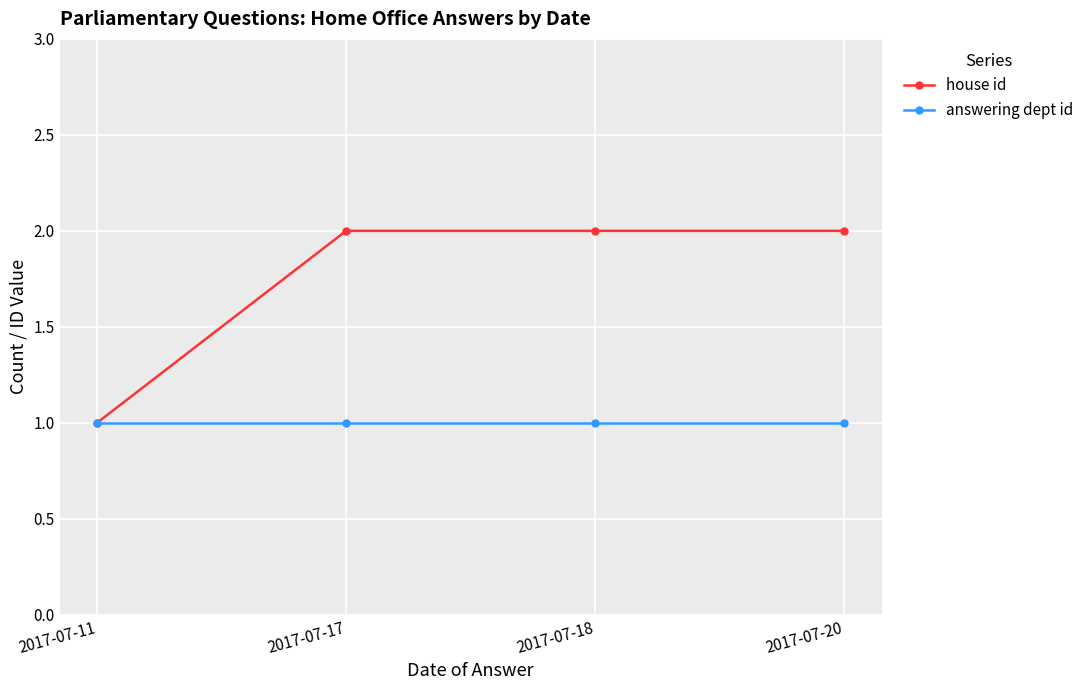

How many lines are shown in the chart?

2